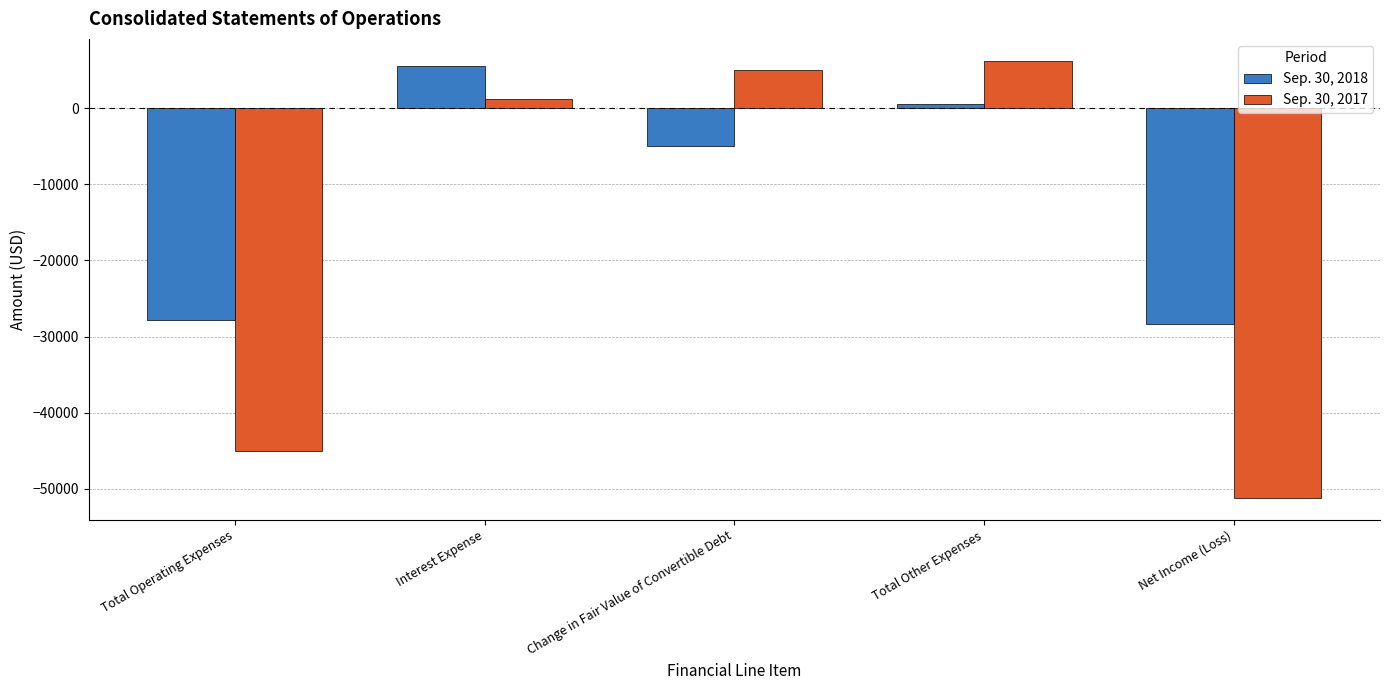

List the series in order of their peak value, highest first.

Sep. 30, 2017, Sep. 30, 2018